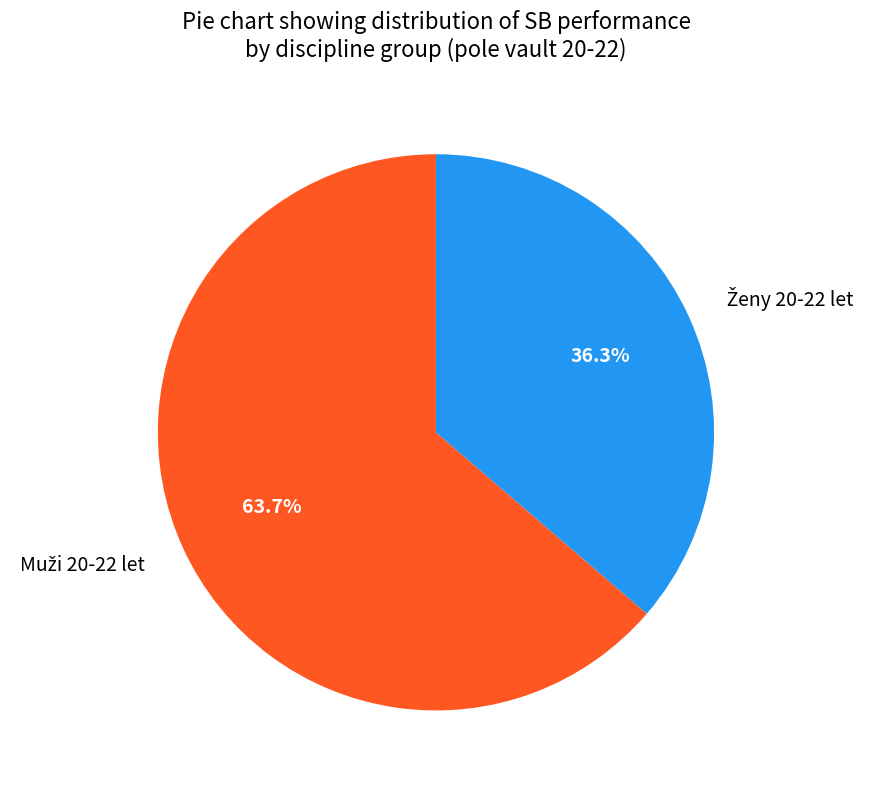

Does any single category account for the majority?

Yes